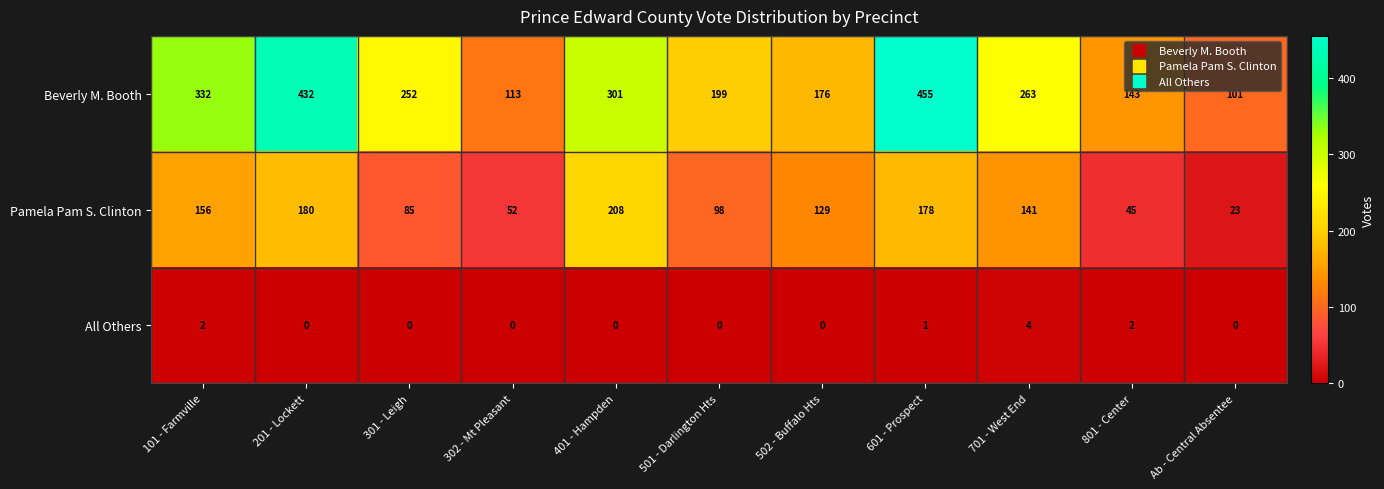

List the series in order of their overall mean, highest first.

Beverly M. Booth, Pamela Pam S. Clinton, All Others